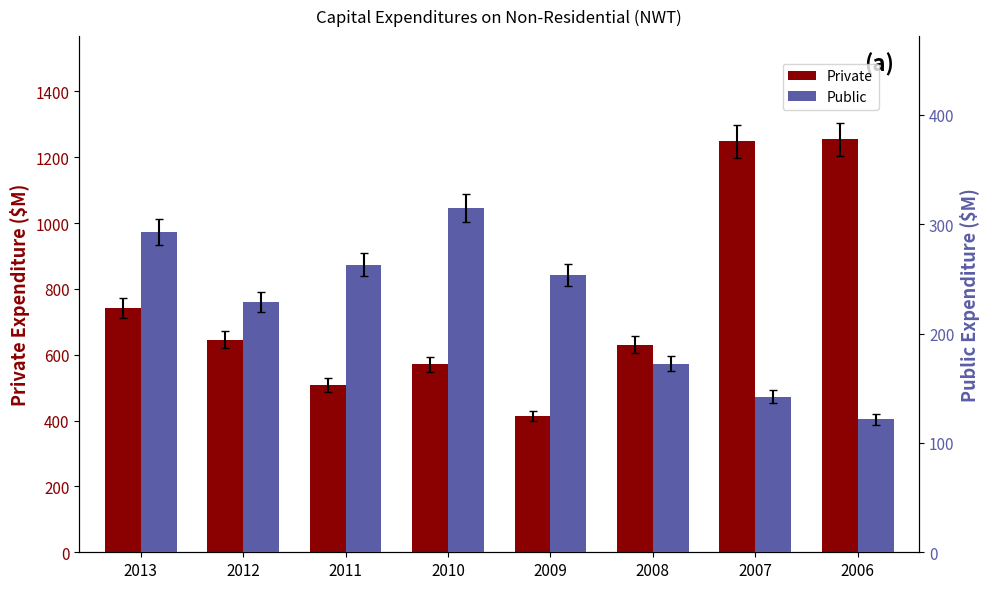

Reading left to right, extract all data points from this chart.

Private: 2013=742.5	2012=646.3	2011=508.6	2010=571.4	2009=413.9	2008=630.9	2007=1249.0	2006=1254.6
Public: 2013=292.6	2012=228.7	2011=262.9	2010=314.6	2009=253.7	2008=172.4	2007=142.3	2006=121.5